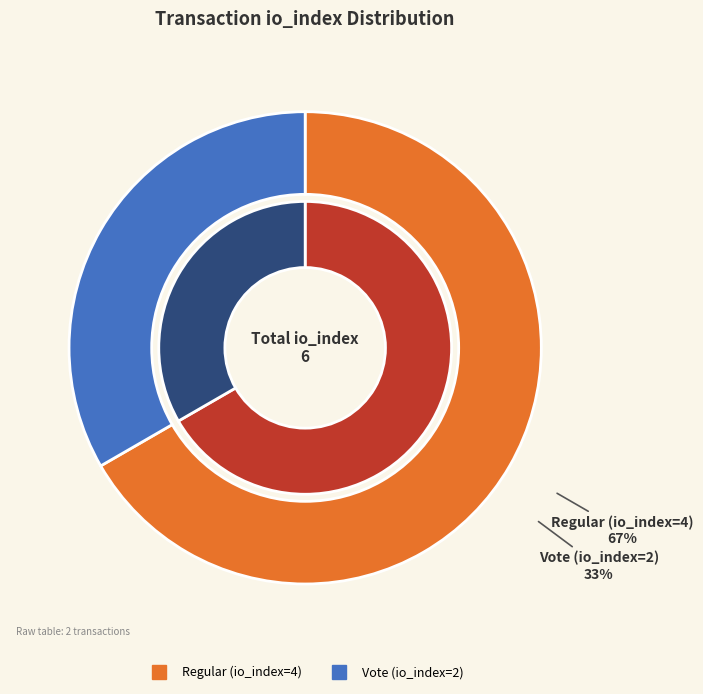

Does any single category account for the majority?

Yes